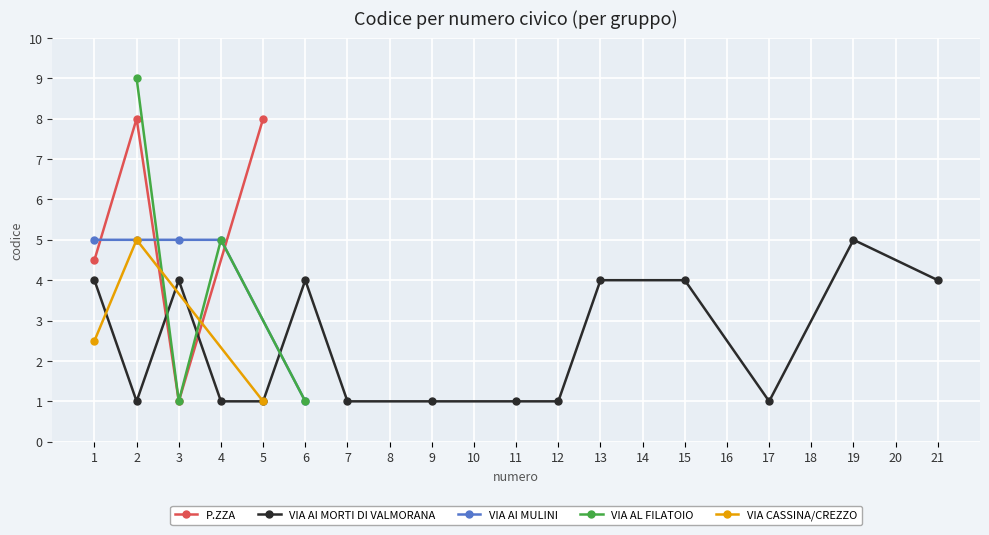

At which category does P.ZZA reach its first local peak?

2